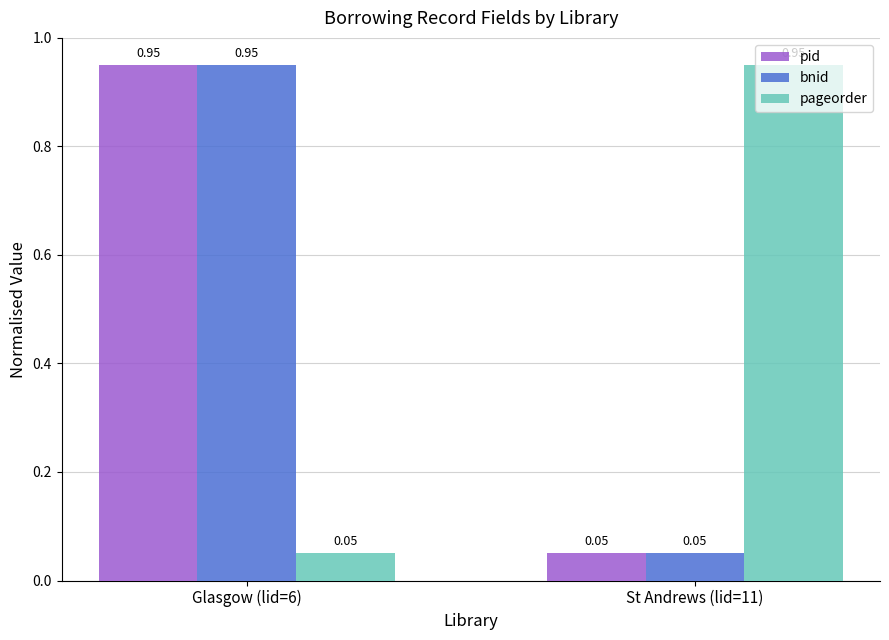

What position from the left is Glasgow (lid=6)?

1